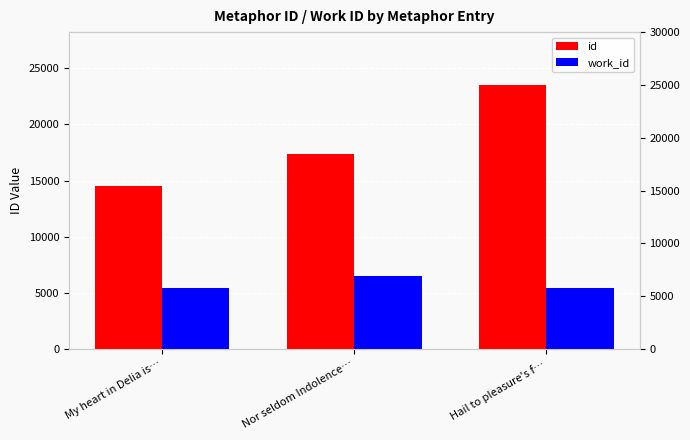

What position from the right is My heart in Delia is…?

3